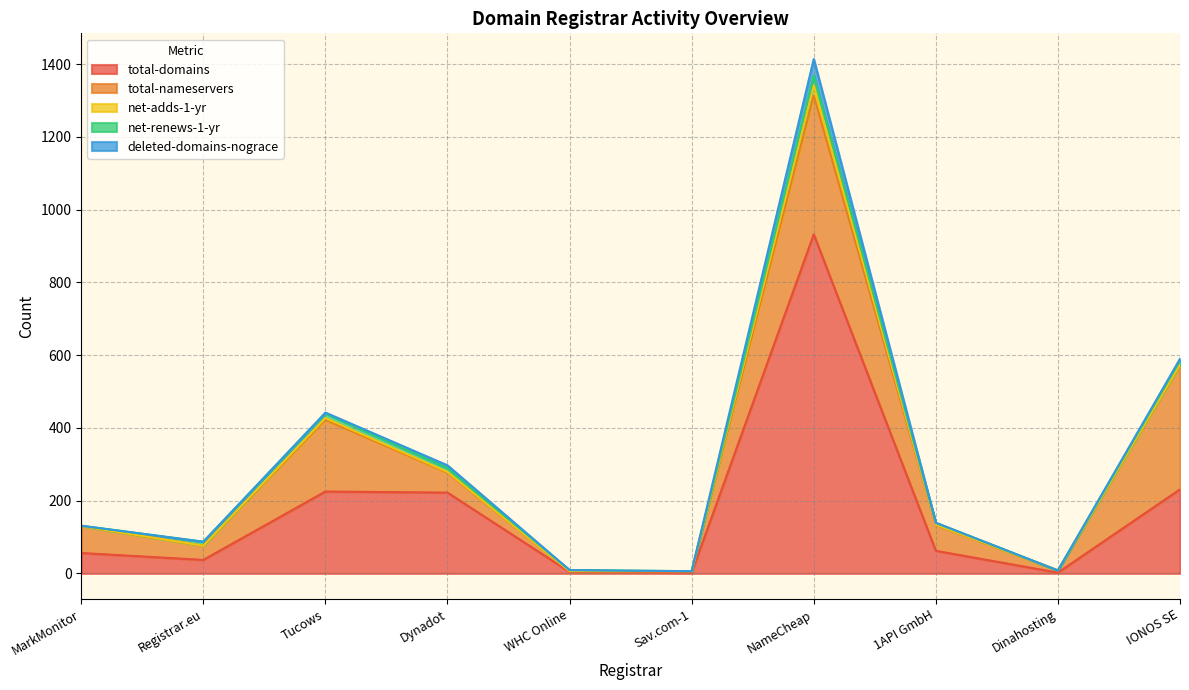

Which category has the highest value in the total-domains series?

NameCheap